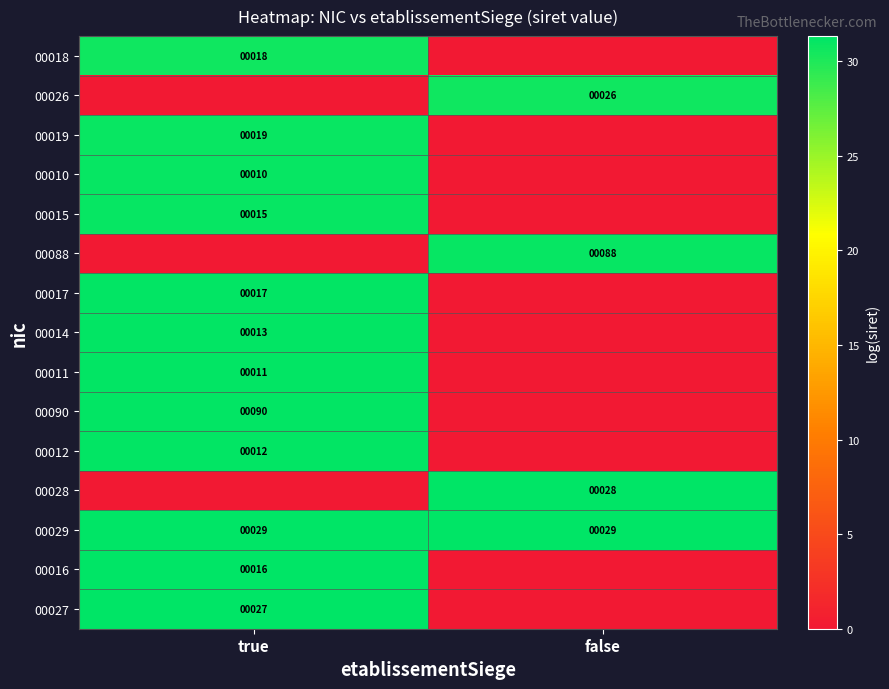

What is the maximum value for 00029?

29